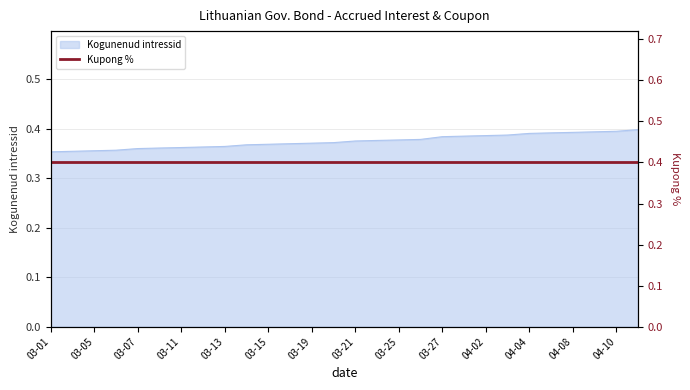

True or false: Kogunenud intressid has a value of 0.6 at 03-21.

False